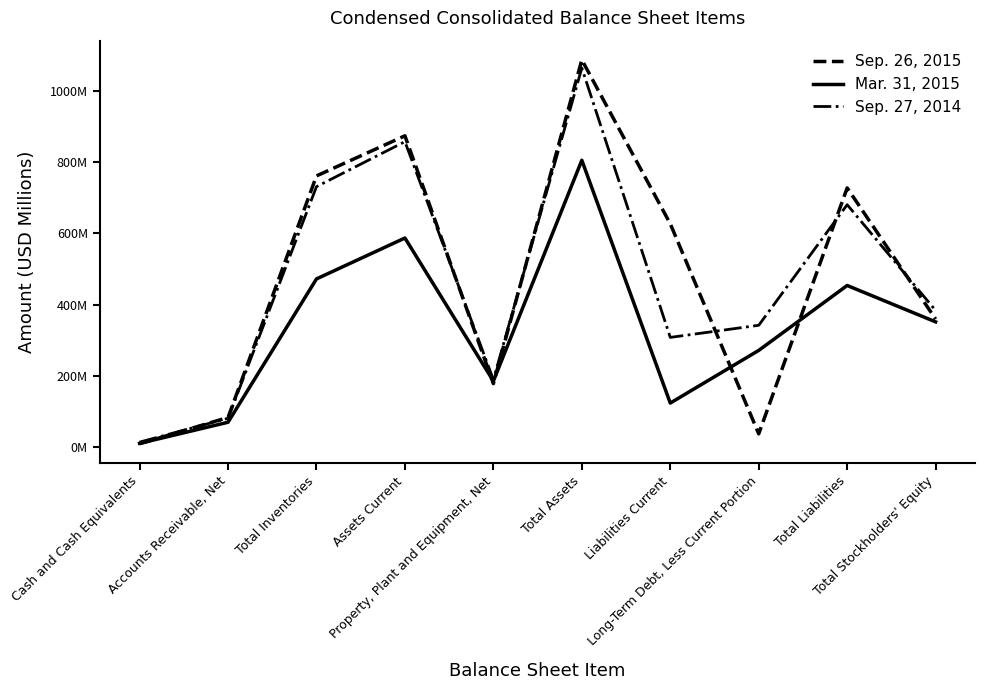

What are all the series names shown in the legend?

Sep. 26, 2015, Mar. 31, 2015, Sep. 27, 2014